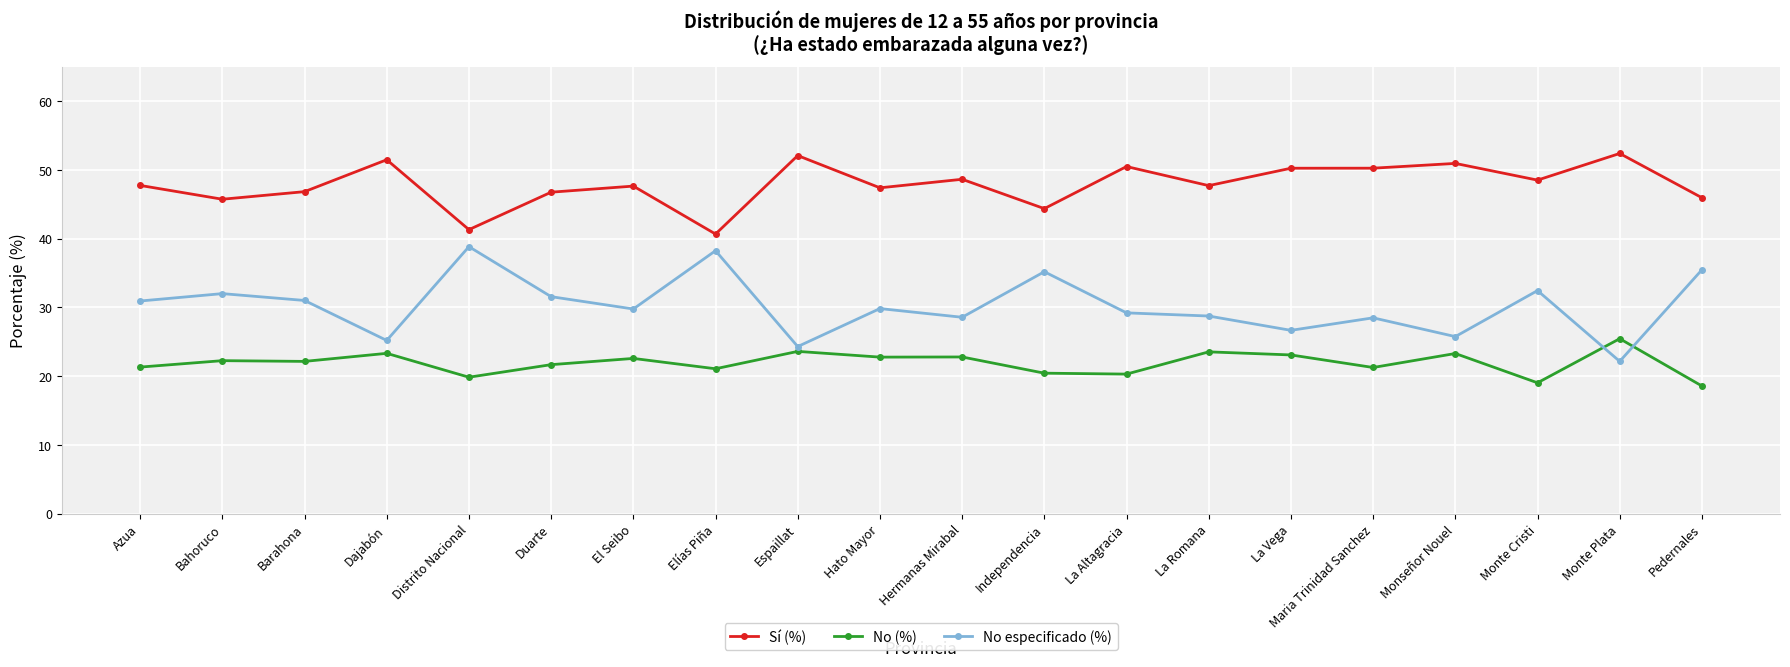

Count the number of categories in the chart.

20